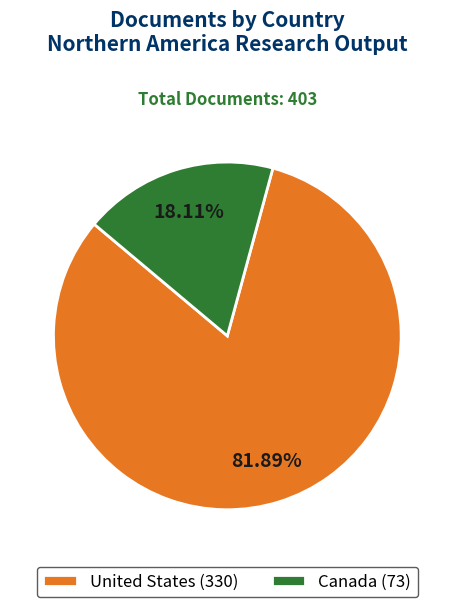

Between Canada (73) and United States (330), which is larger?

United States (330)